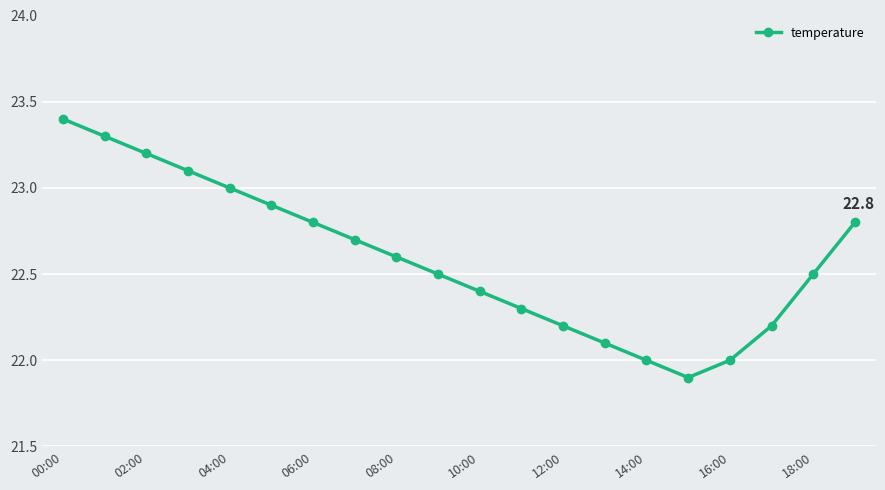

True or false: there are more than 0 points higher than both neighbors.

False